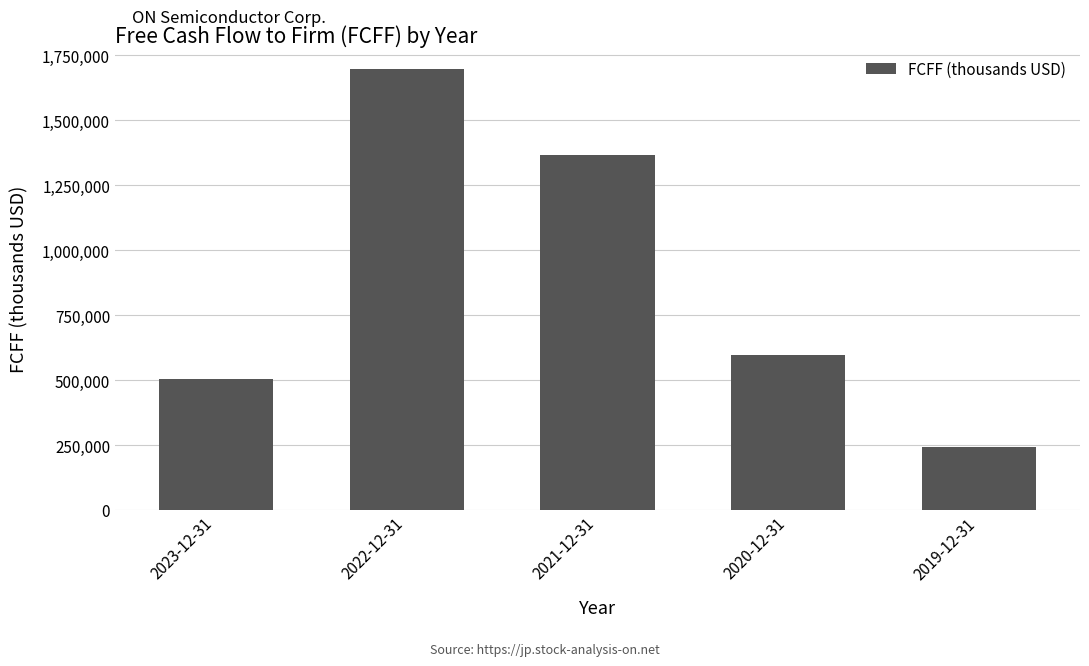

Reading right to left, list all the values displayed in this chart.

241736	595389	1366294	1695844	505498